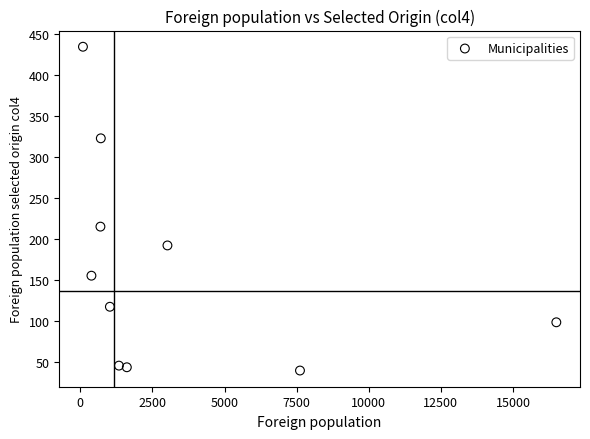

What is the range of Y values (max minus min)?

396